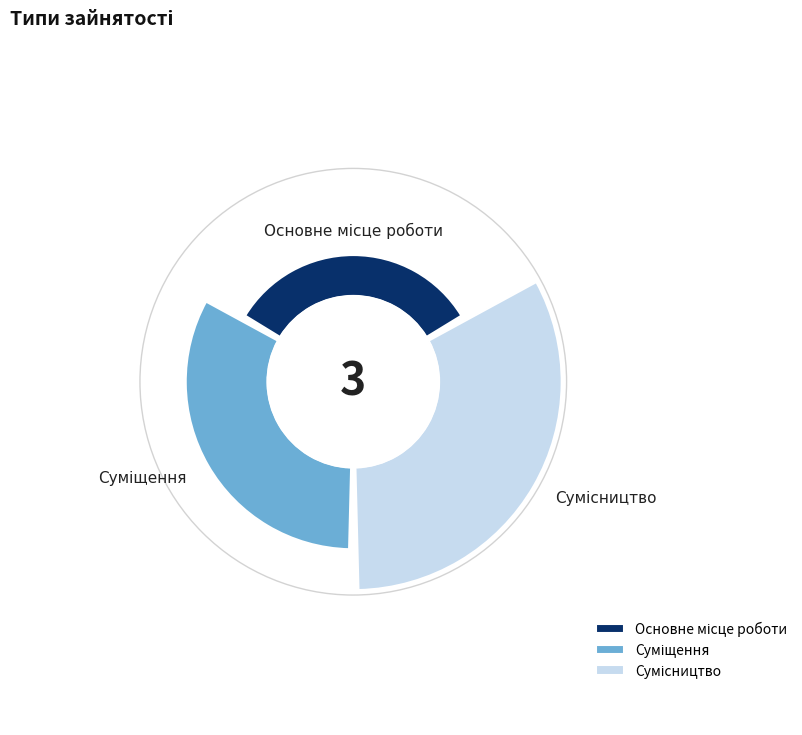

Does Суміщення account for over 50% of the chart?

No